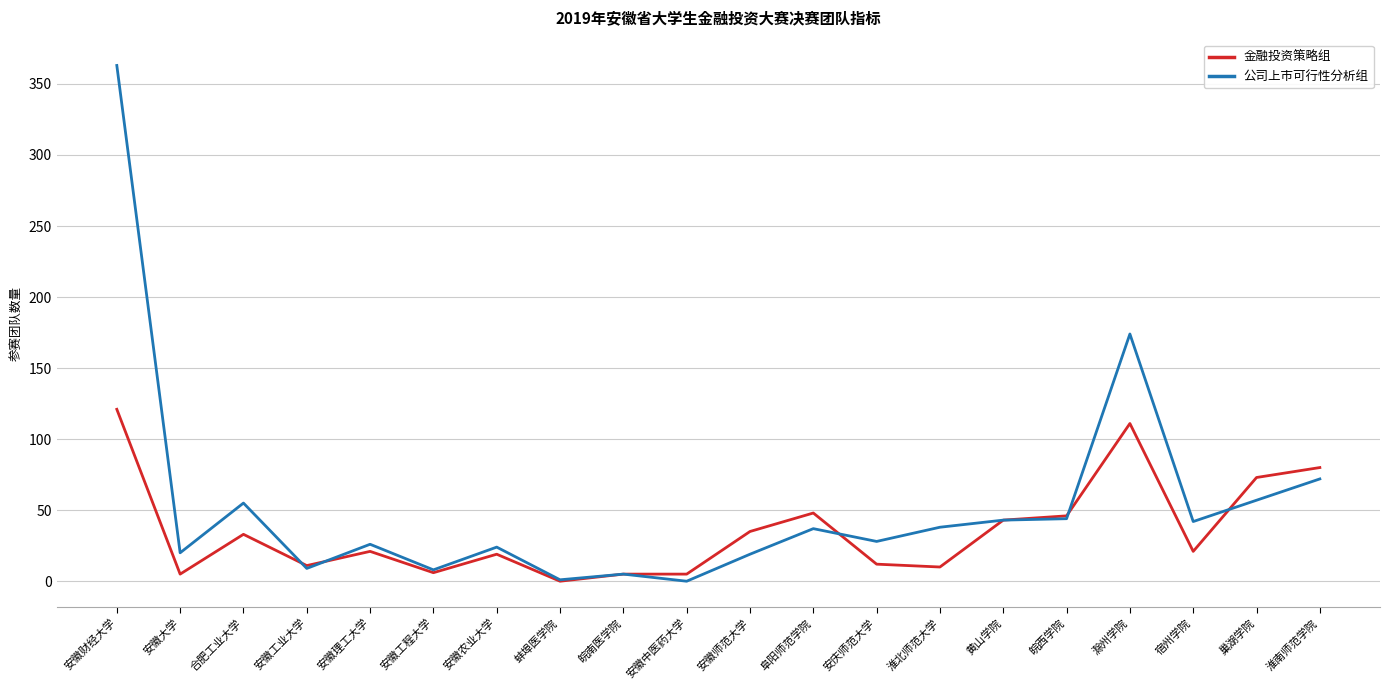

Which series has the largest total across all categories?

公司上市可行性分析组